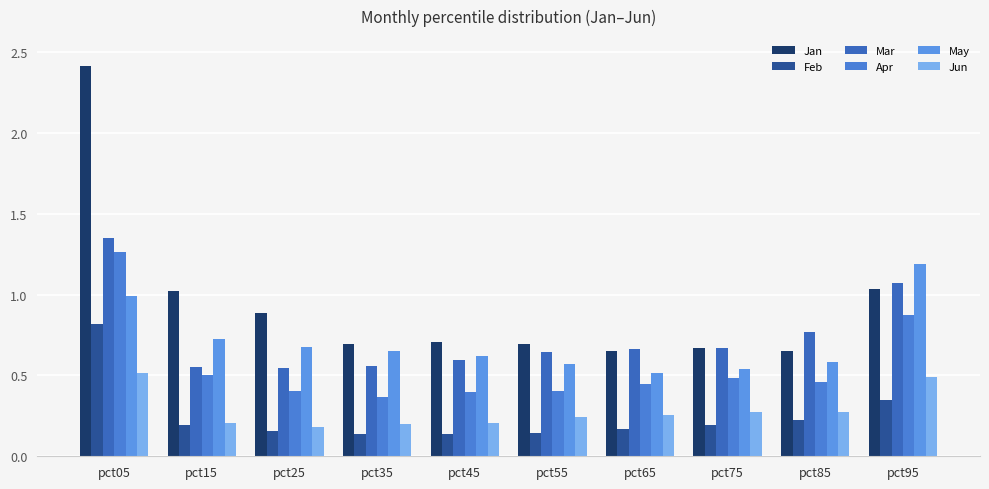

Are the bars grouped side by side (vs. stacked)?

Yes